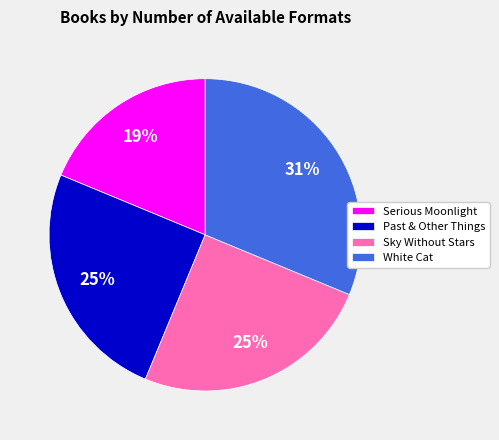

To the nearest percent, what is the average slice percentage?

25%